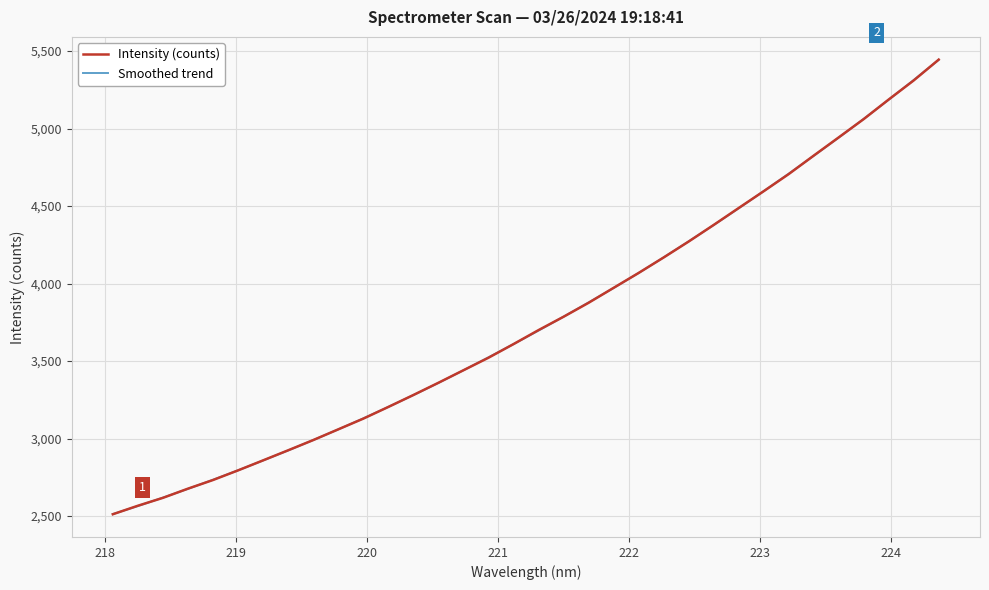

What is the lowest value of the Smoothed trend series?

2512.7